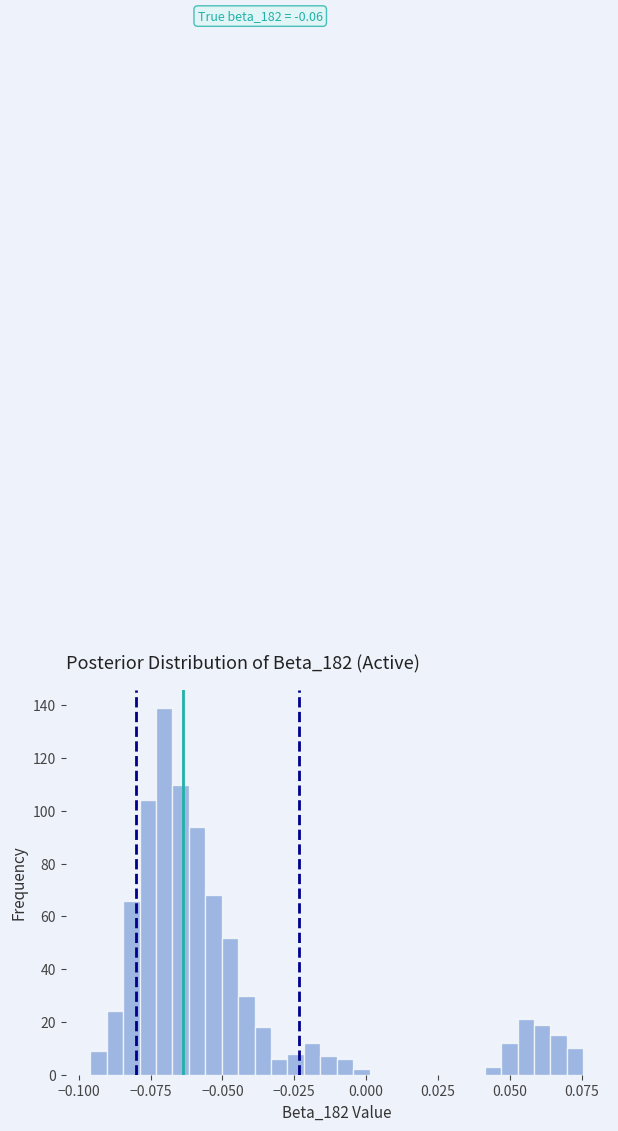

Around what value on the x-axis is the tallest bar? Give the approximate position of its centre, as read against the axis.

-0.070